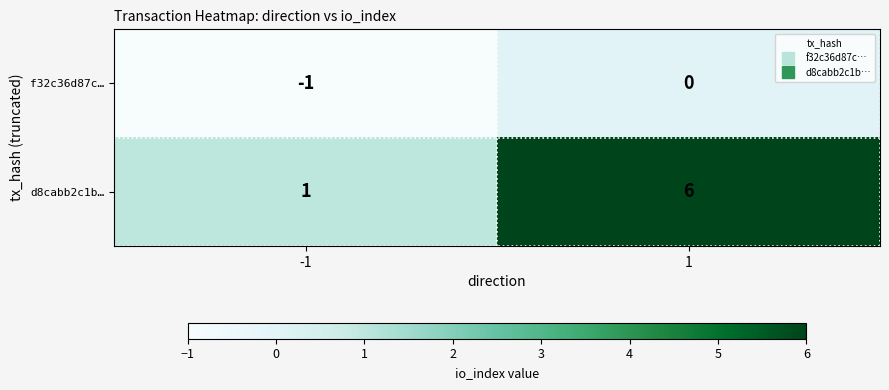

Reading left to right, transcribe all the data shown in this chart.

f32c36d87c…: -1	0
d8cabb2c1b…: 1	6